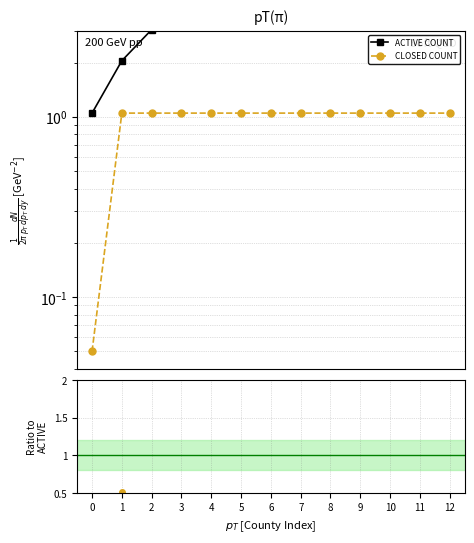

What is the spread (max minus min) of values at 6?

3.8